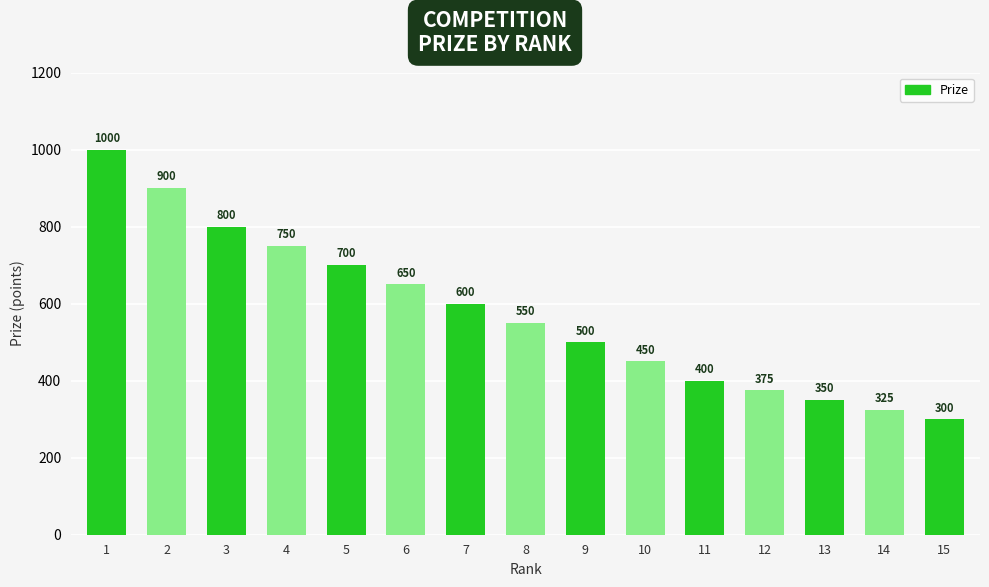

Which has a higher value, 10 or 4?

4